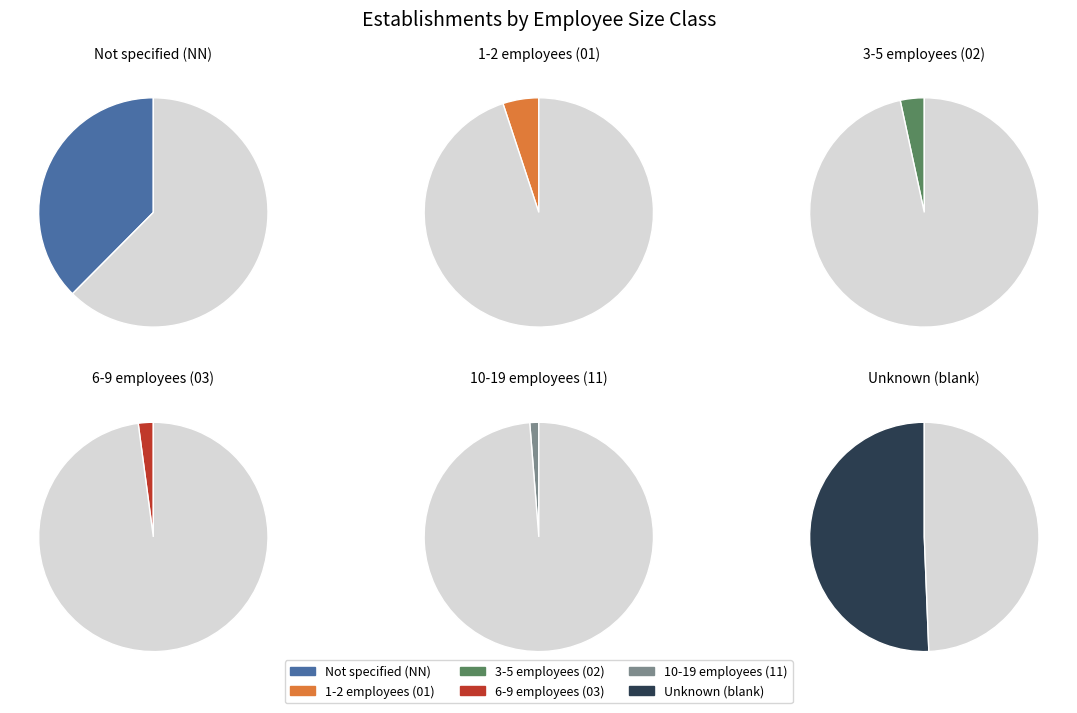

To the nearest percent, what percentage of the pie is ?

51%